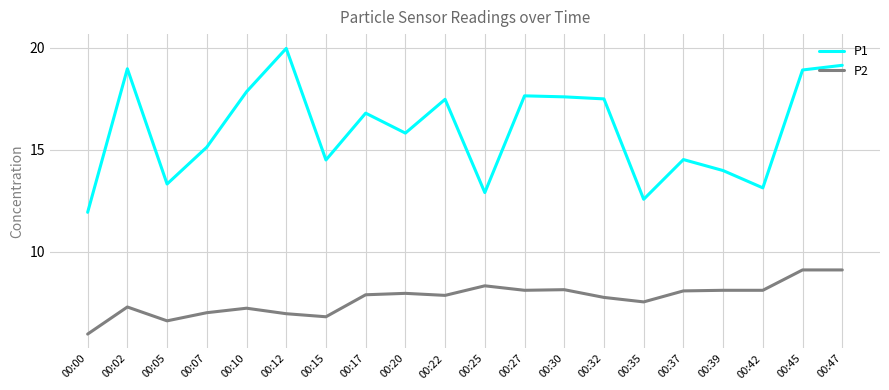

What is the difference between the P1 values at 00:22 and 00:12?

2.5